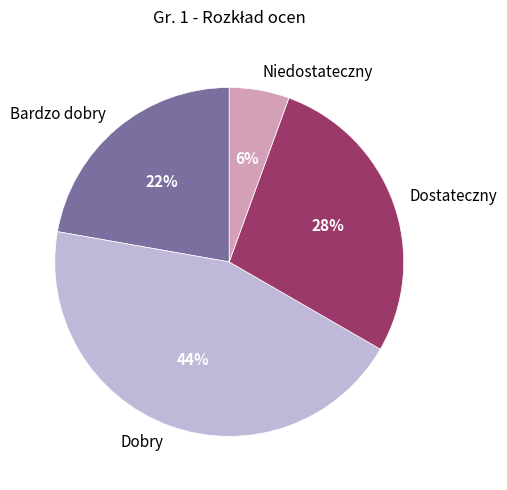

To the nearest percent, what portion does Niedostateczny represent?

6%